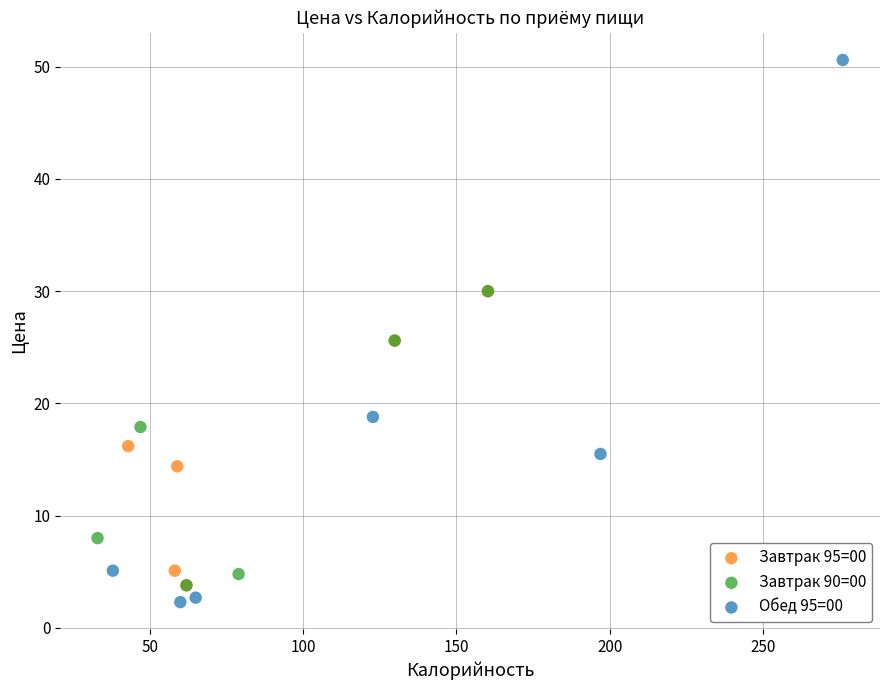

What are all the series names shown in the legend?

Завтрак 95=00, Завтрак 90=00, Обед 95=00